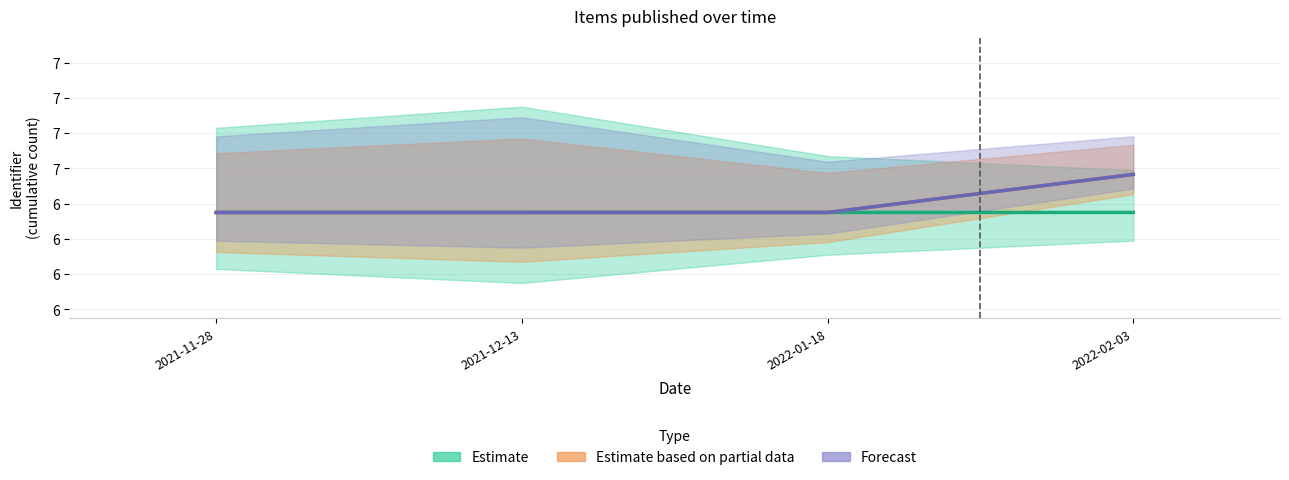

Where is Estimate based on partial data nearest to the value 6964441?

2022-01-18